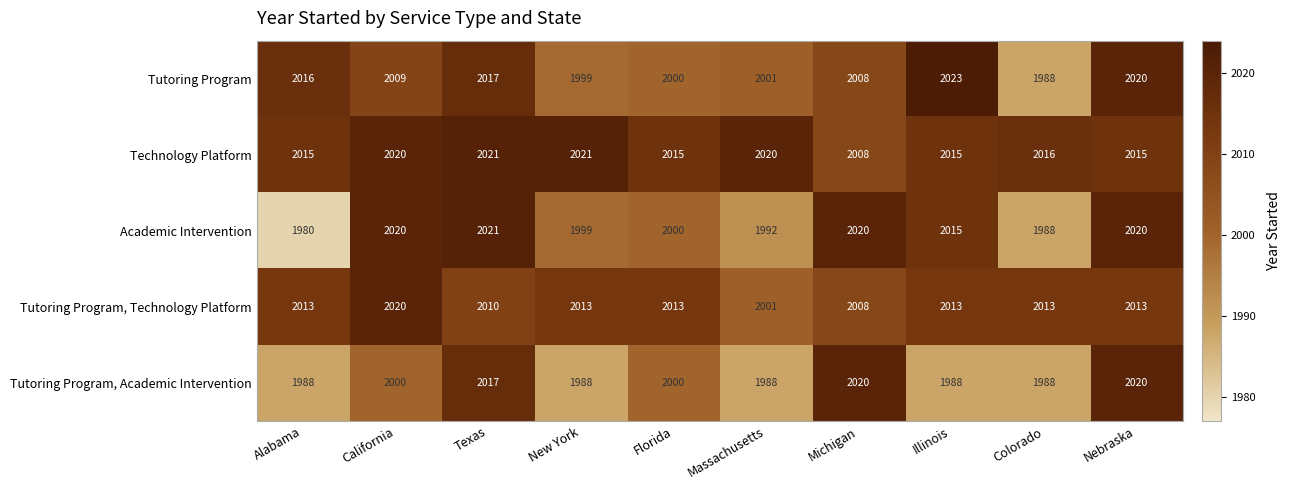

What is the lowest value of the Tutoring Program series?

1988